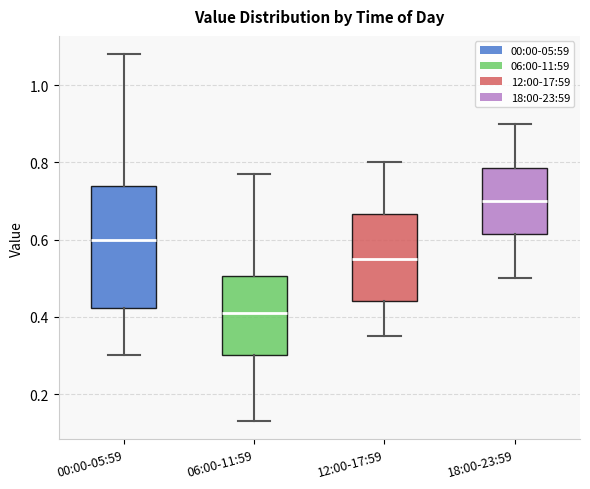

Where is the upper edge of the box for 06:00-11:59 on the y-axis? The values are not printed on the chart, so give them approximately, as read against the axis.

0.50